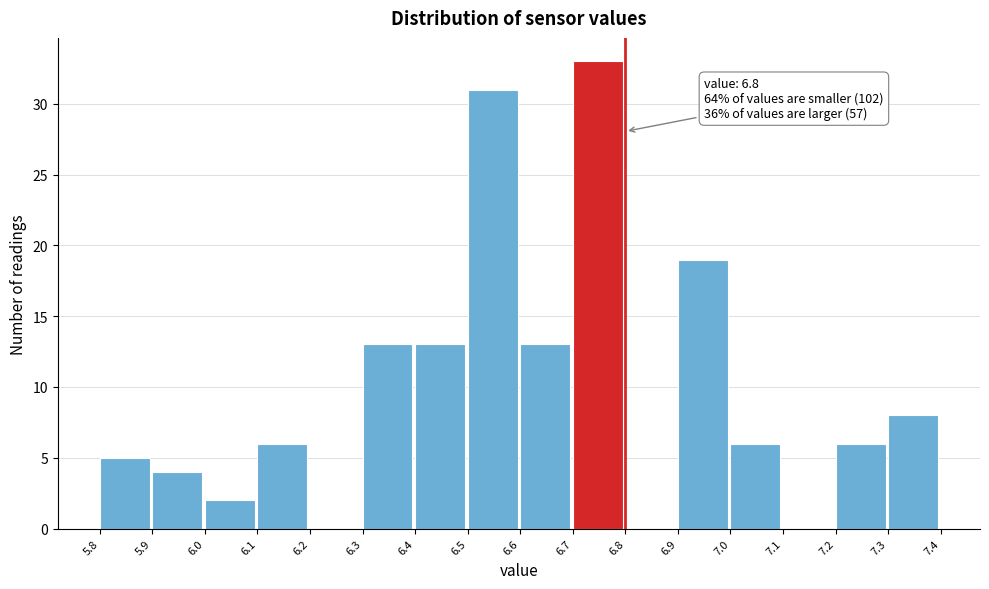

Which range on the x-axis has the tallest bar?

6.7 to 6.8